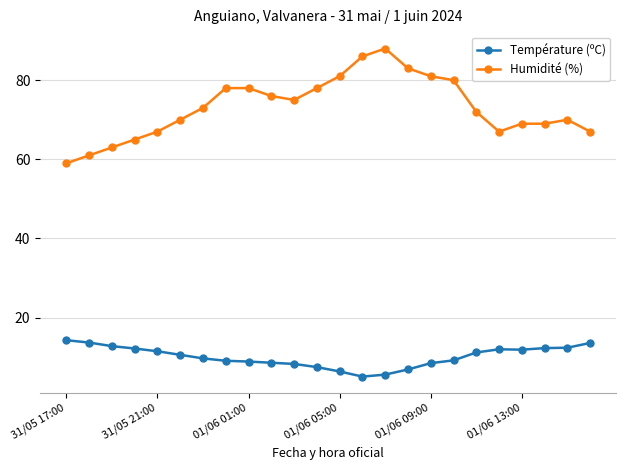

What are all the series names shown in the legend?

Température (ºC), Humidité (%)